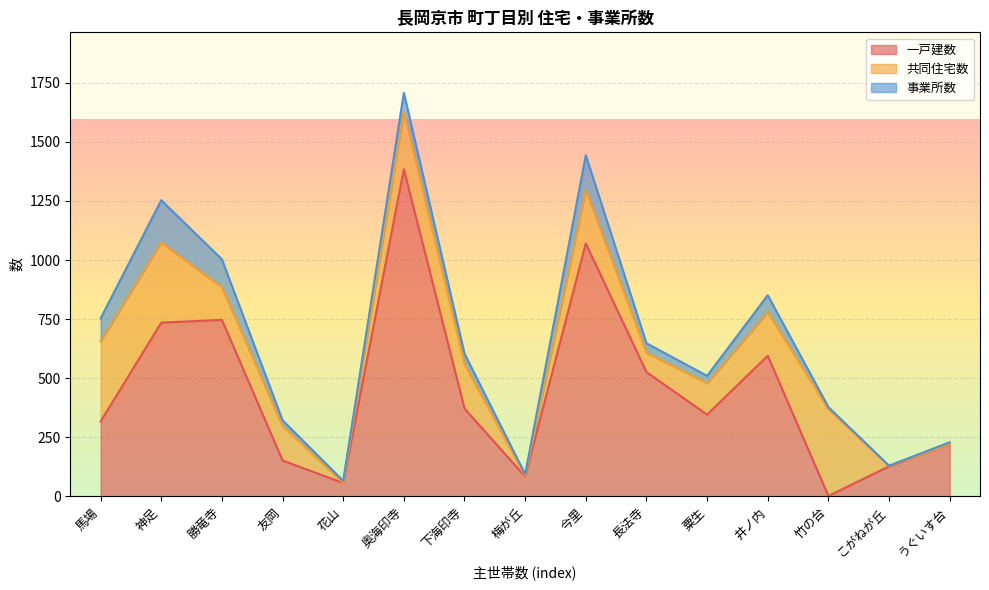

What is the sum of the 共同住宅数 values at 竹の台 and 友岡?

513